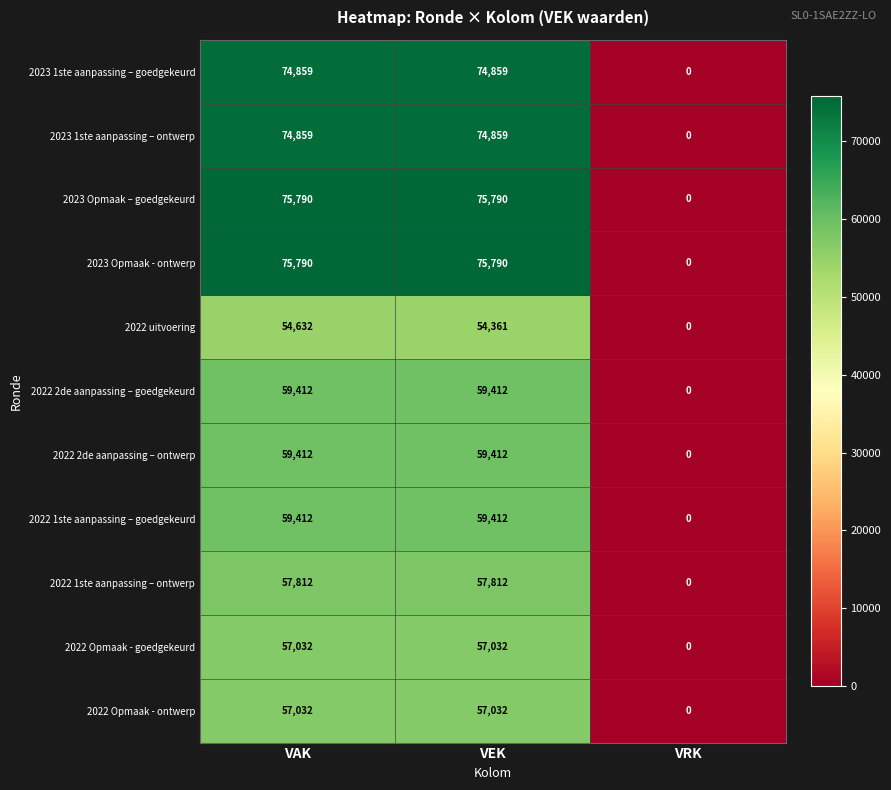

At how many categories does at least one series exceed 65873?

2